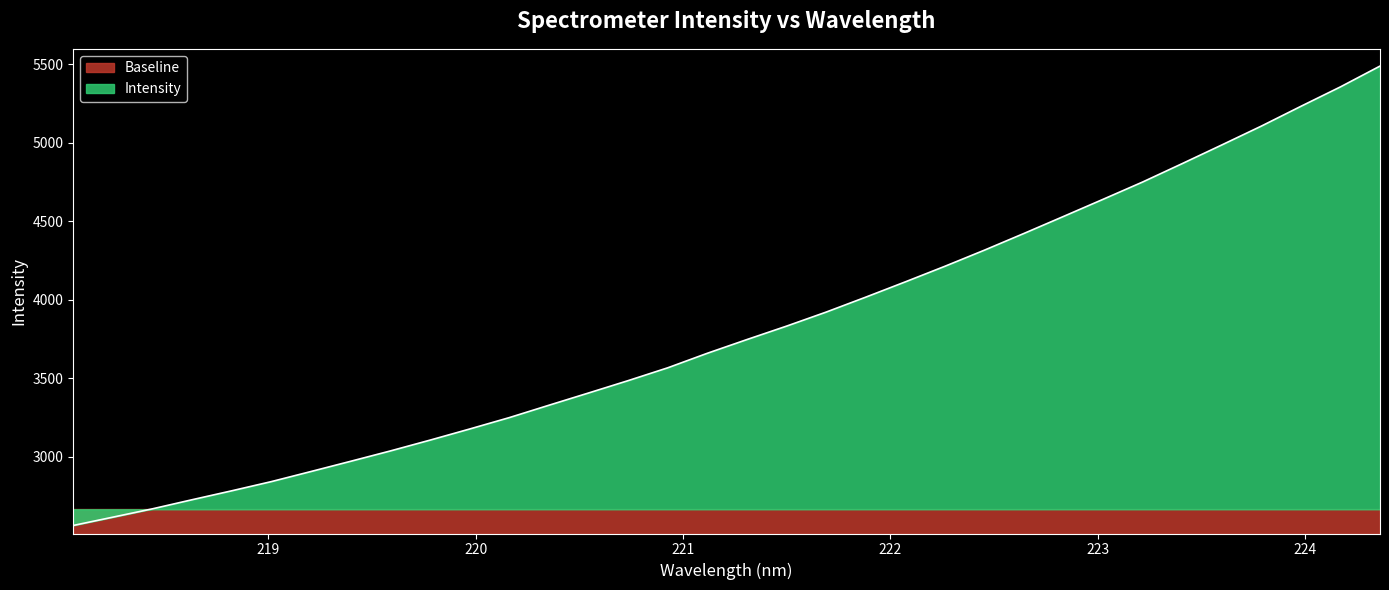

Which has a higher value, 222.0721 or 220.5444?

222.0721